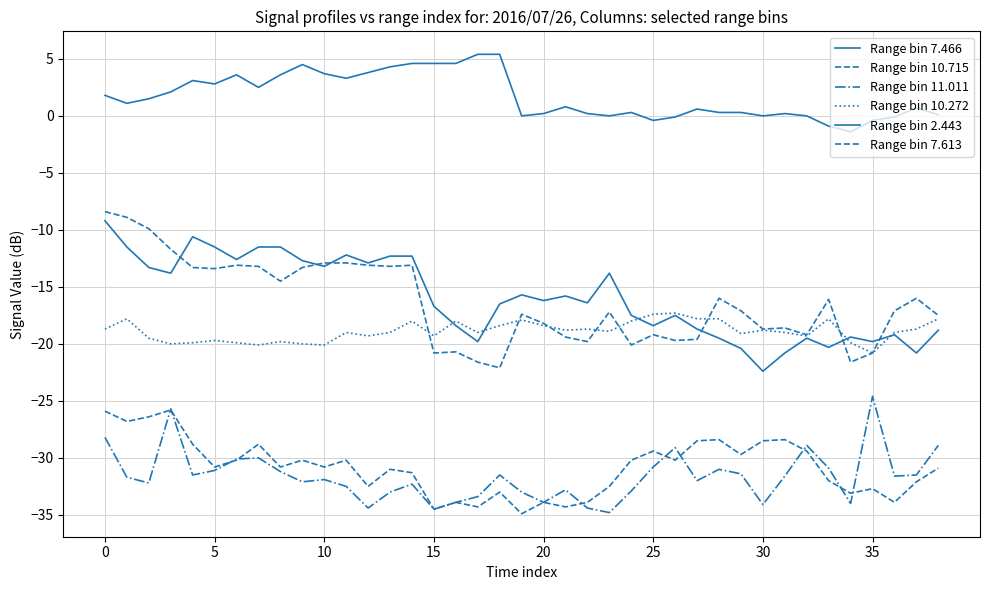

What is the minimum value for Range bin 10.272?

-20.8